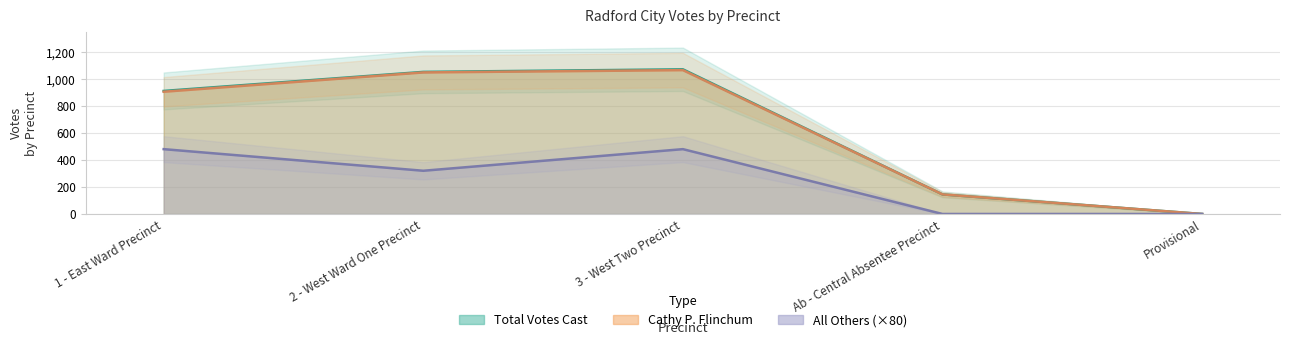

What are all the series names shown in the legend?

Cathy P. Flinchum, All Others, Total Votes Cast